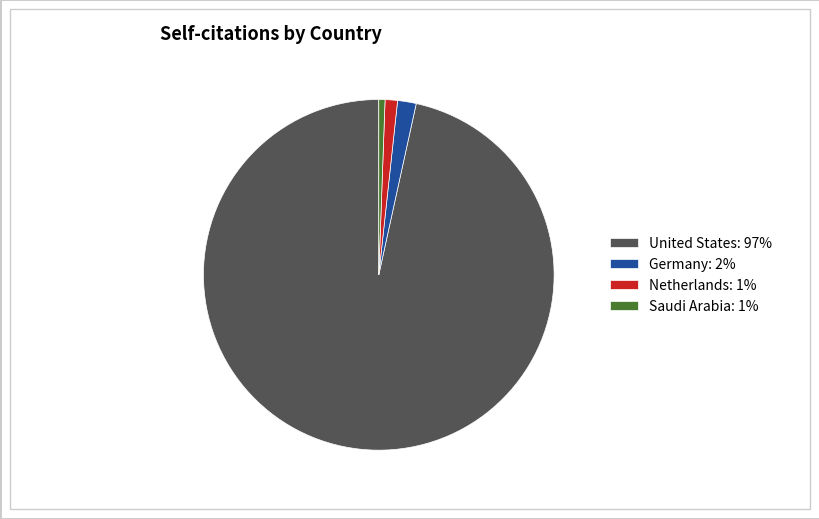

Count the number of slices in the pie.

4